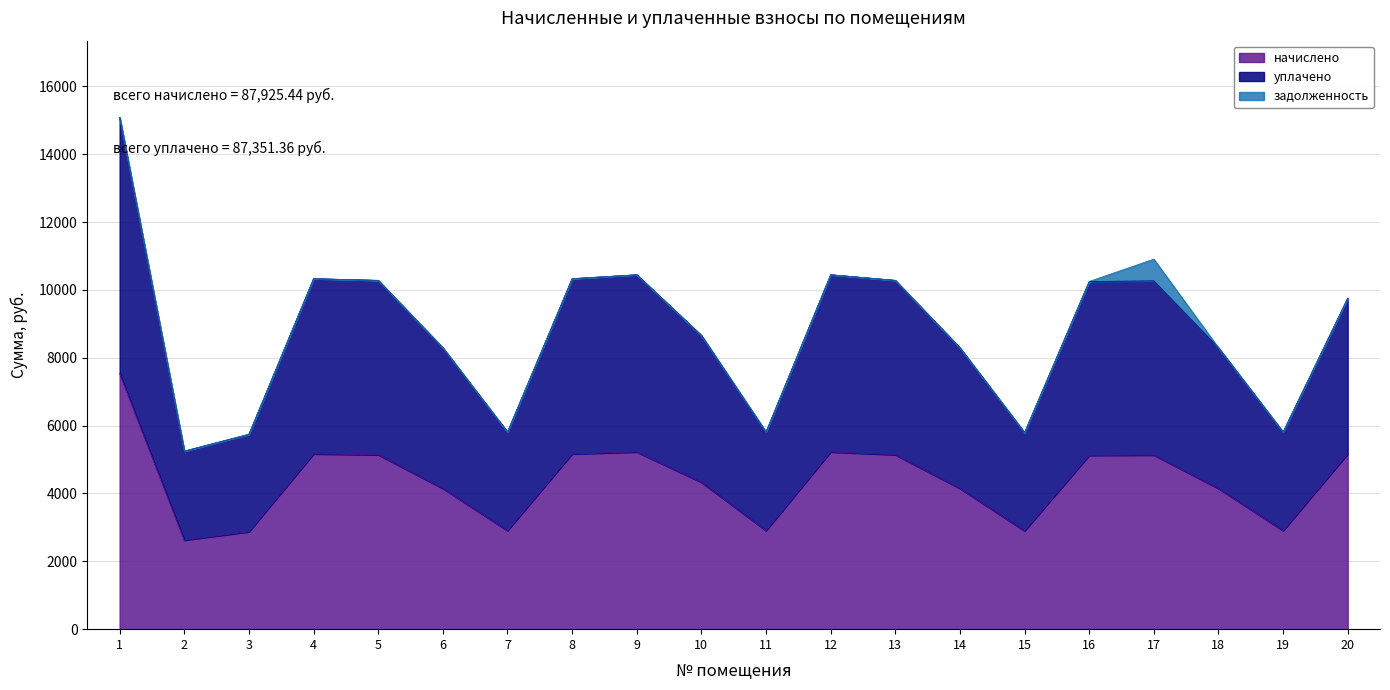

True or false: начислено and уплачено intersect in this chart.

False